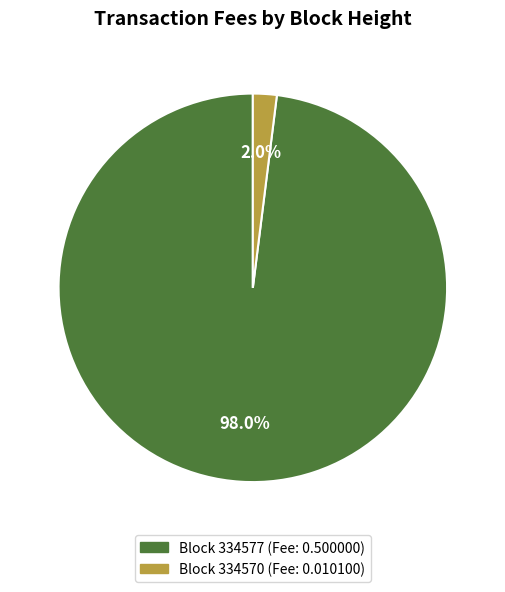

Is there any slice that represents more than half of the pie?

Yes